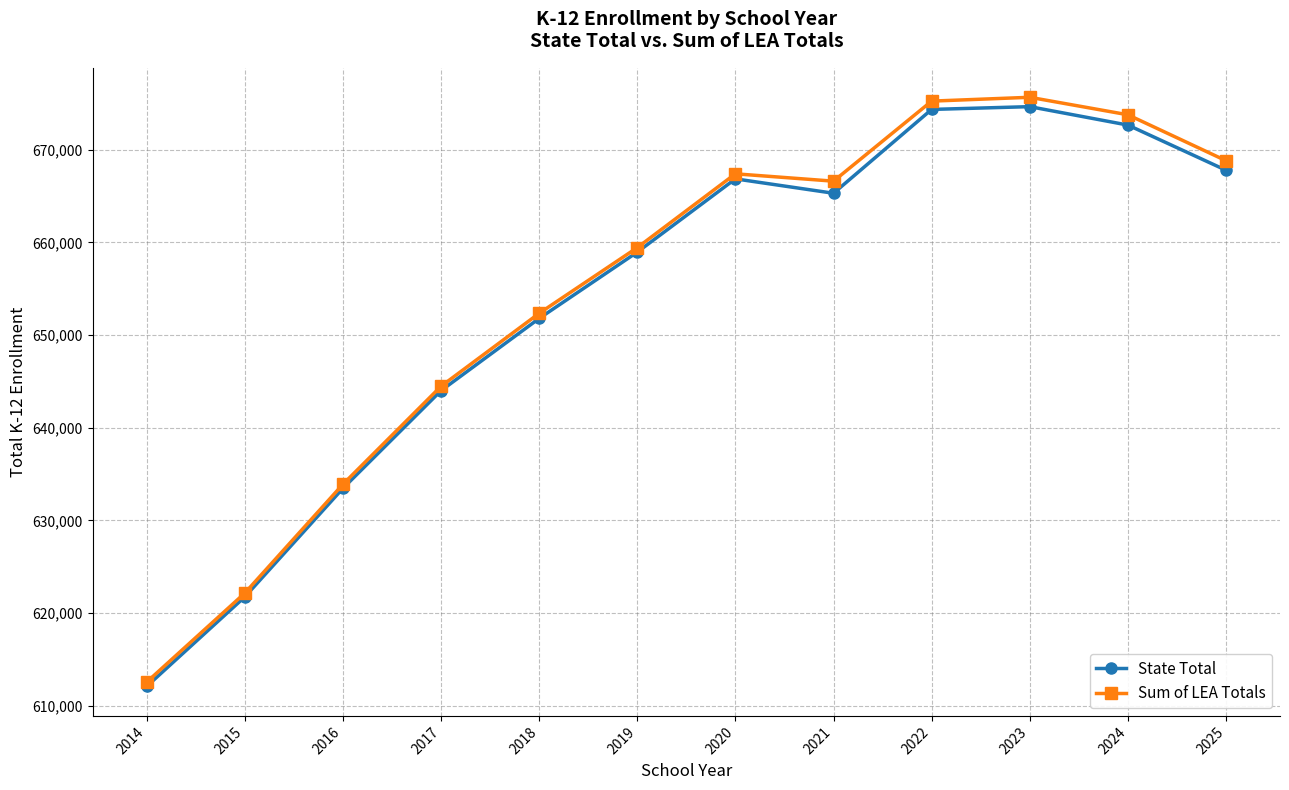

How many interior local peaks does the Sum of LEA Totals series have?

2